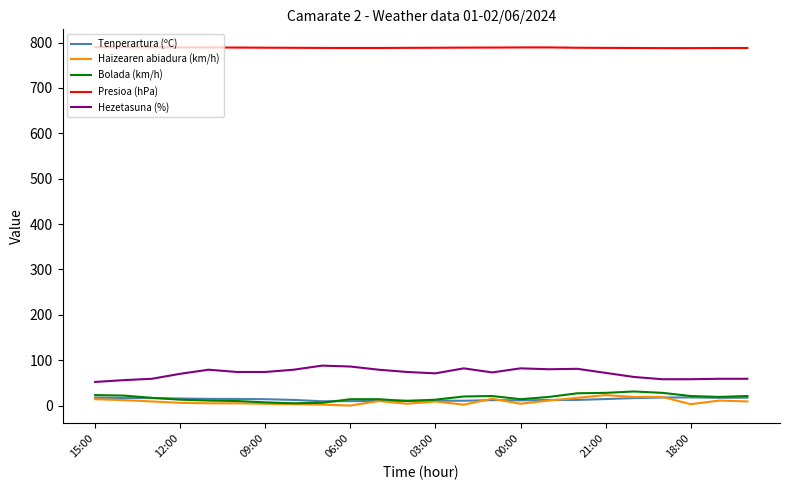

True or false: Hezetasuna (%) has more than 0 points higher than both neighbors.

True